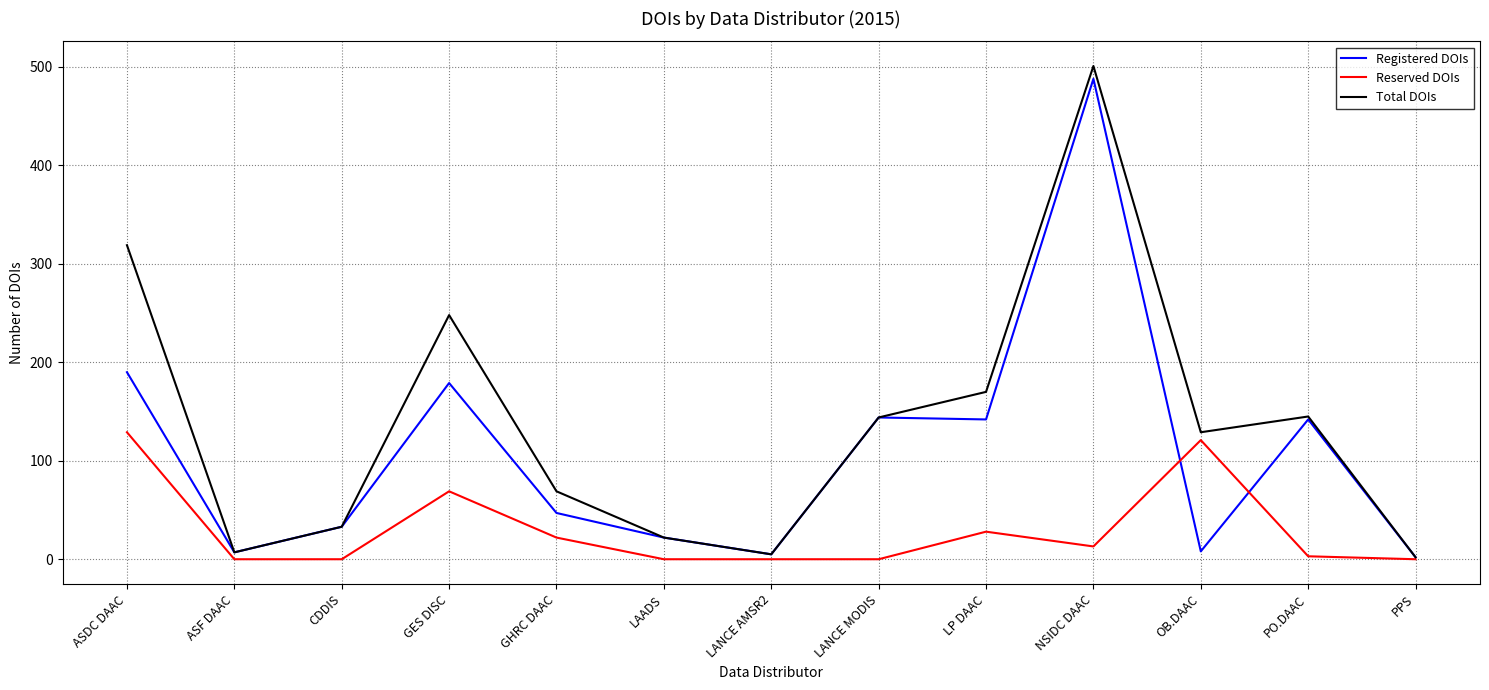

What is the minimum value for Total DOIs?

2